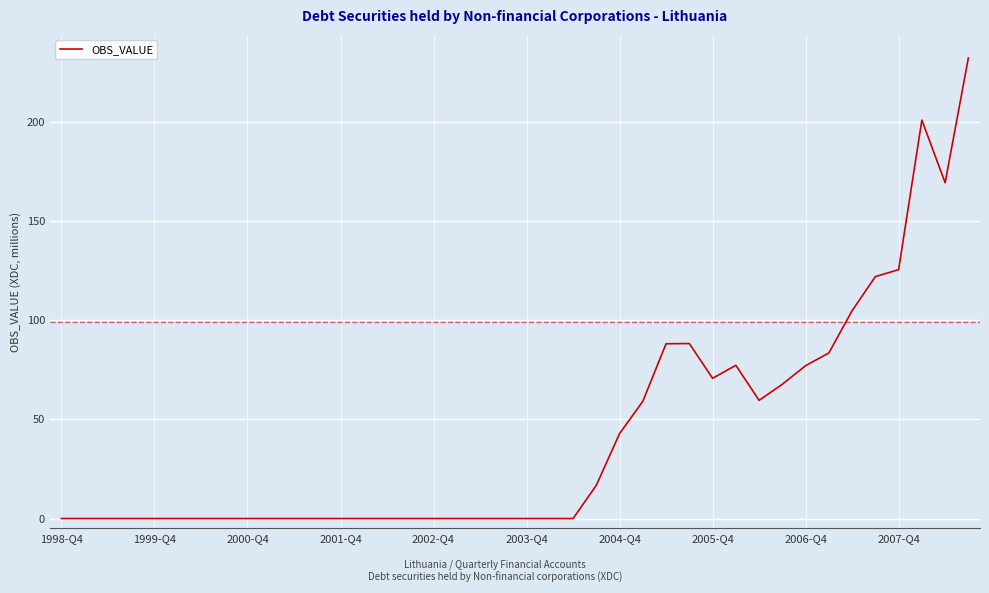

What is the difference between the maximum and minimum values?

232.4